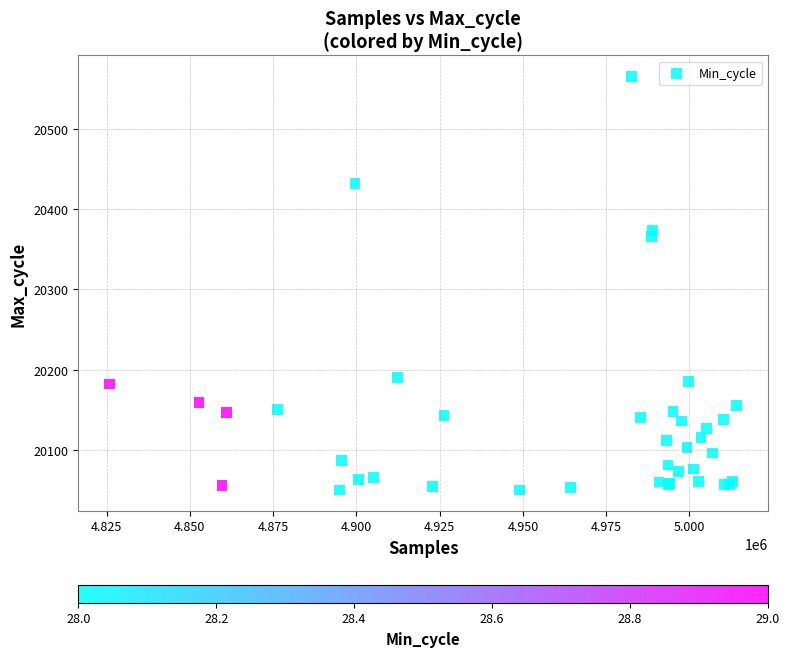

What Y value in the scatter plot is closest to 20308?

20366